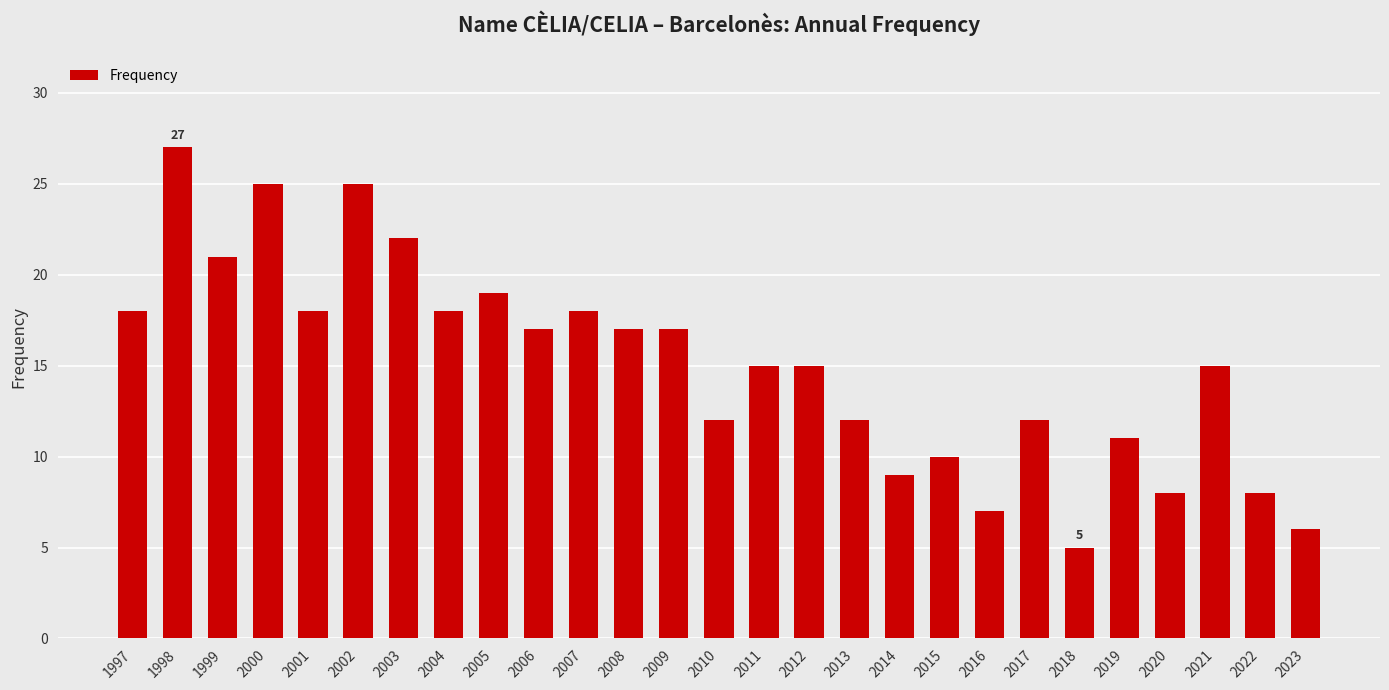

At which category does the chart reach its minimum across all series?

2018